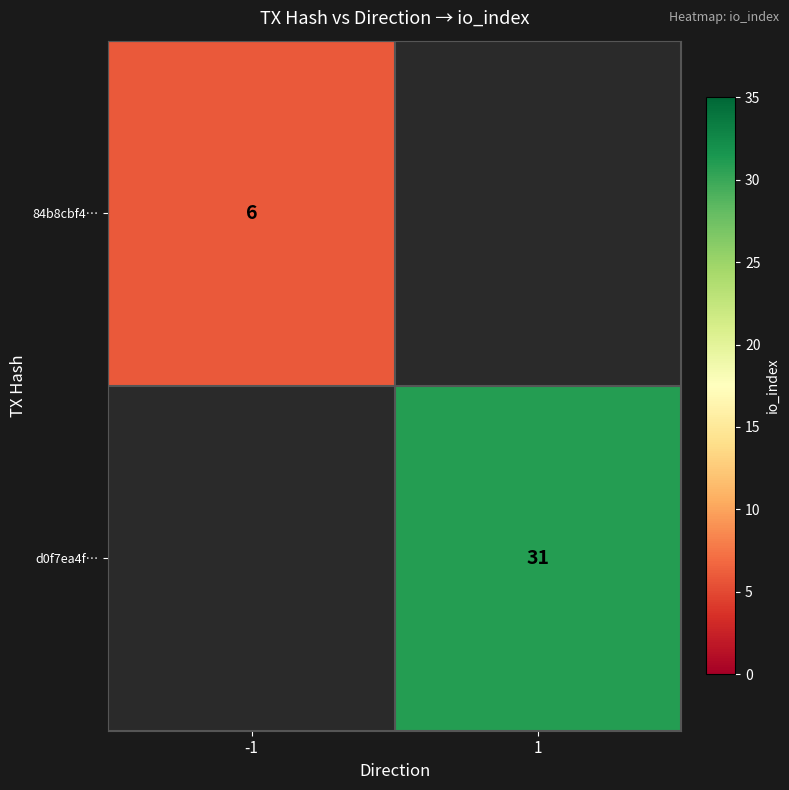

The value of 84b8cbf4… at -1 is 3. True or false?

False